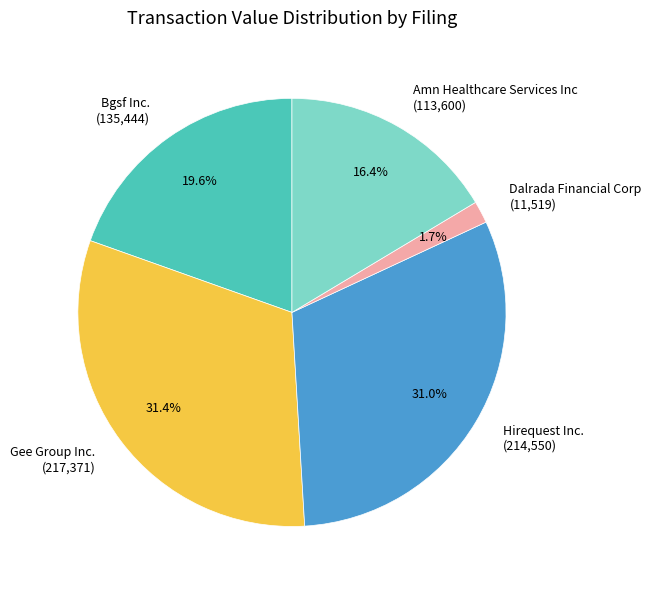

Between Gee Group Inc. (217,371) and Dalrada Financial Corp (11,519), which is larger?

Gee Group Inc. (217,371)